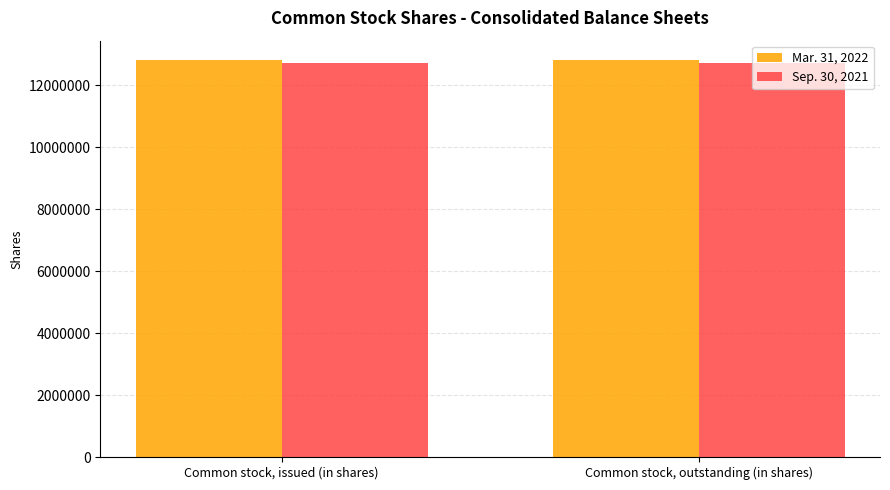

What is the label of the 2nd bar from the right?

Common stock, issued (in shares)